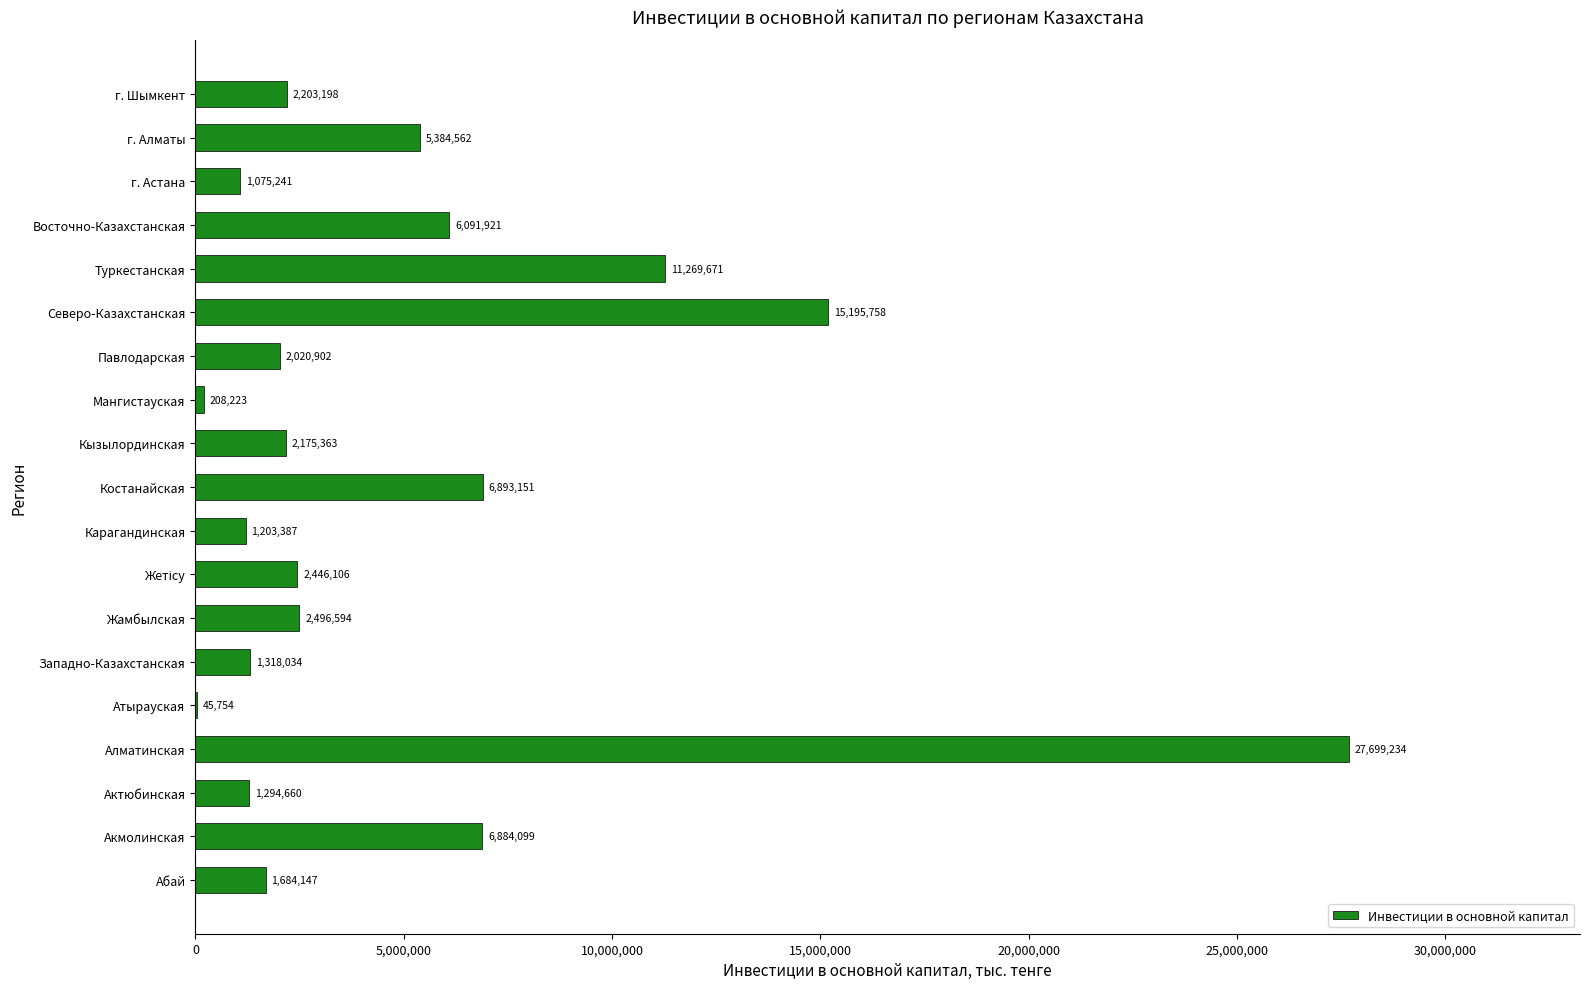

At which category does the chart reach its peak across all series?

Алматинская